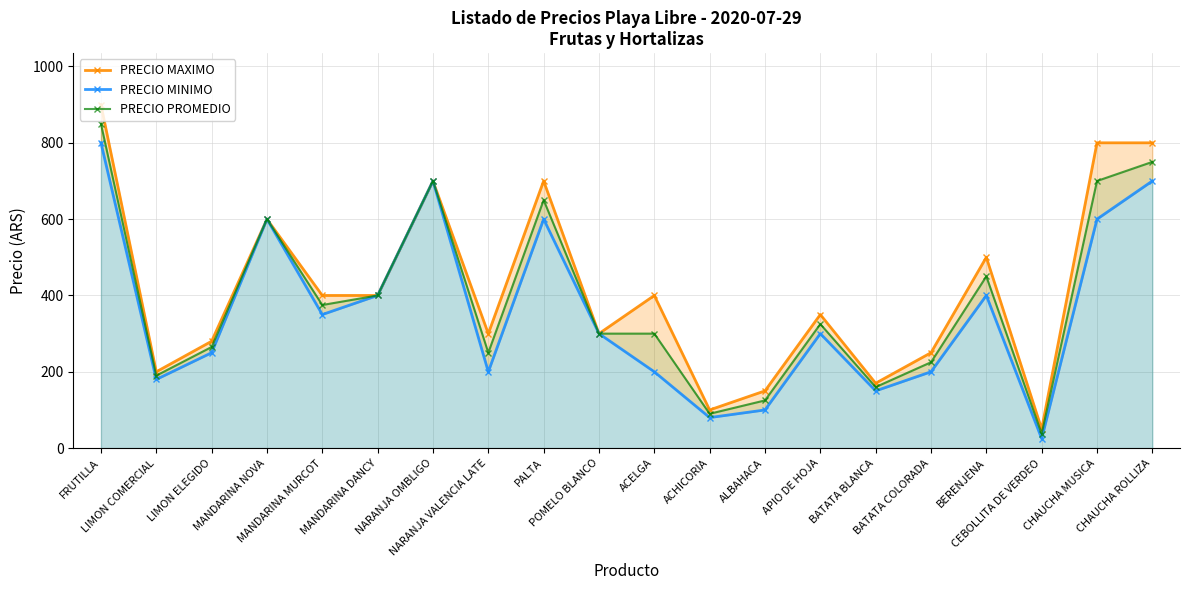

What position from the right is ACELGA?

10